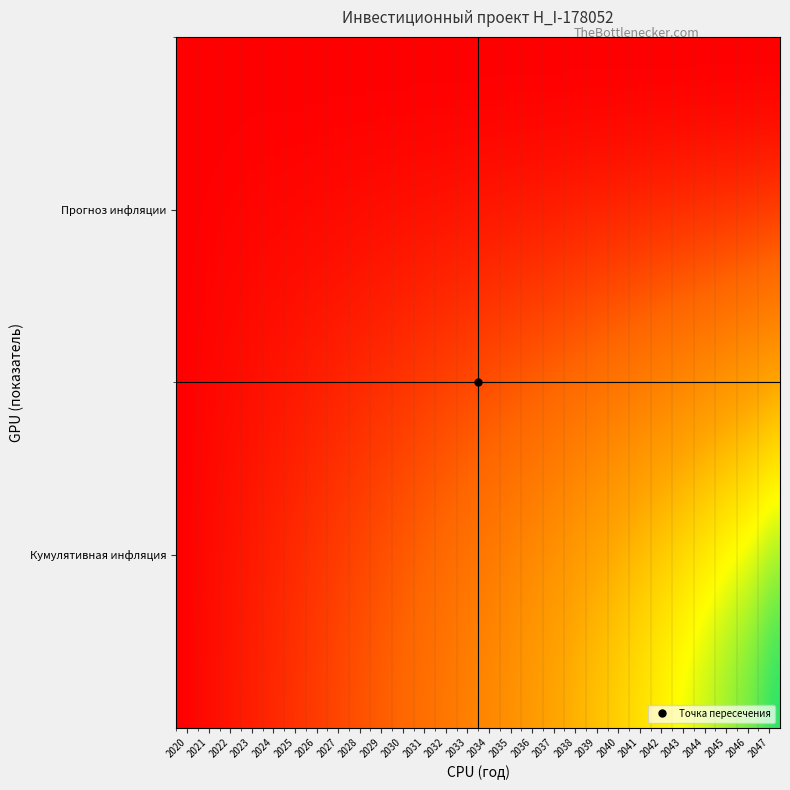

What is the total value across all series at 2024?

0.3